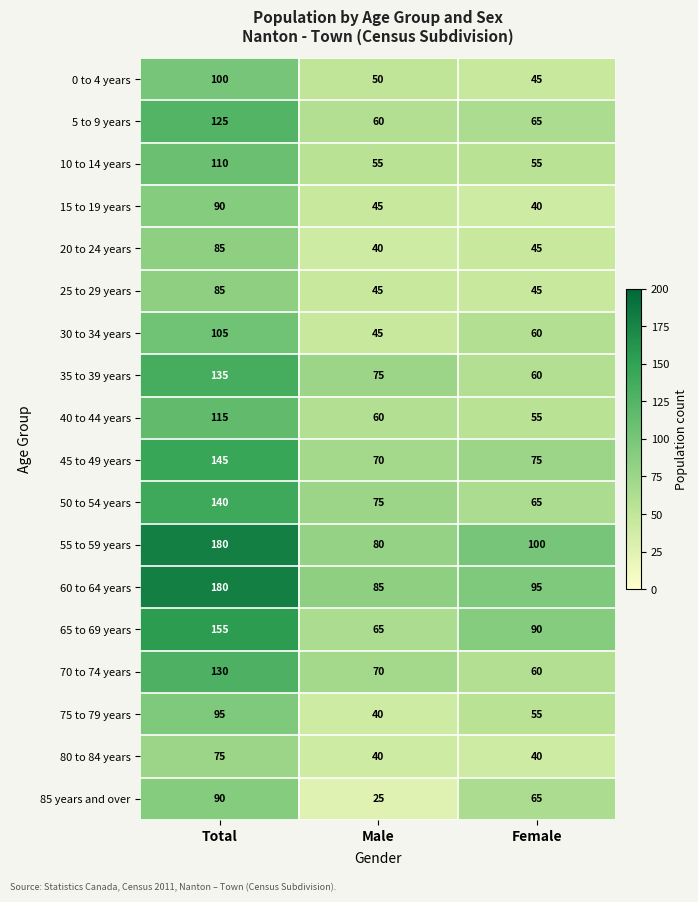

The value of 0 to 4 years at Total is 138. True or false?

False